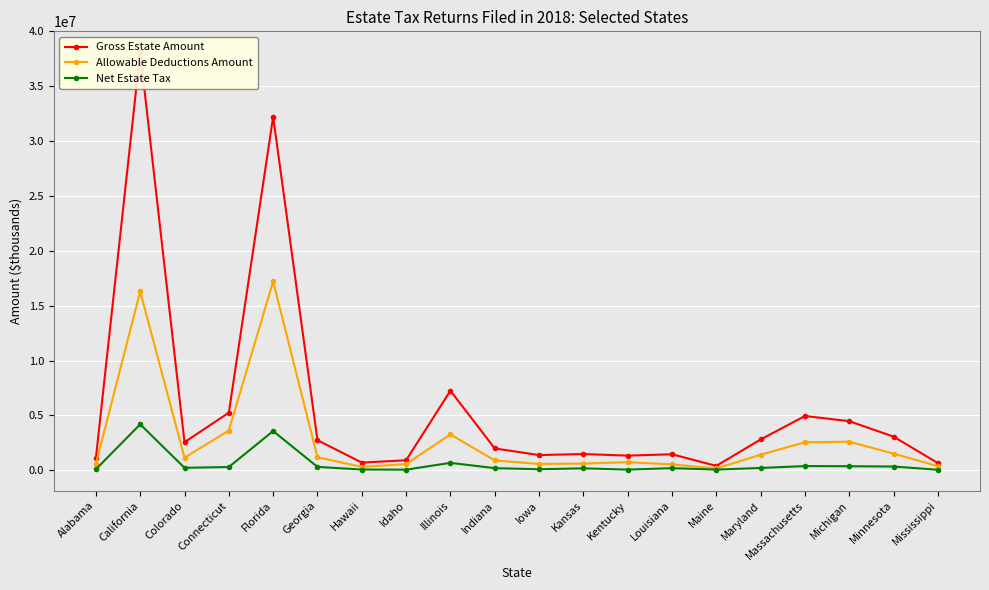

Which series has the largest total across all categories?

Gross Estate Amount